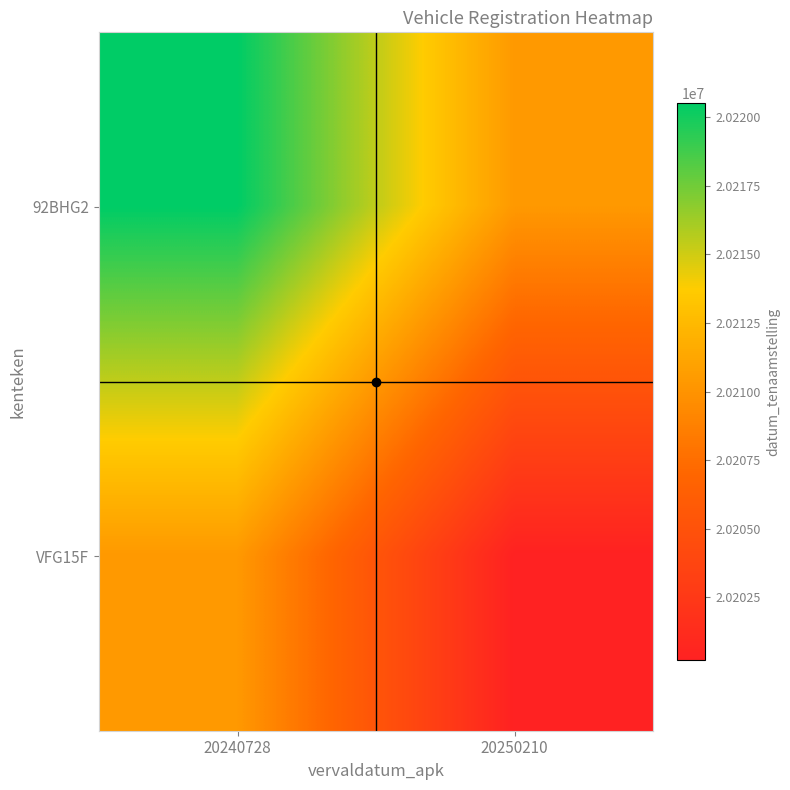

Between 20240728 and 20250210, which is larger?

20240728